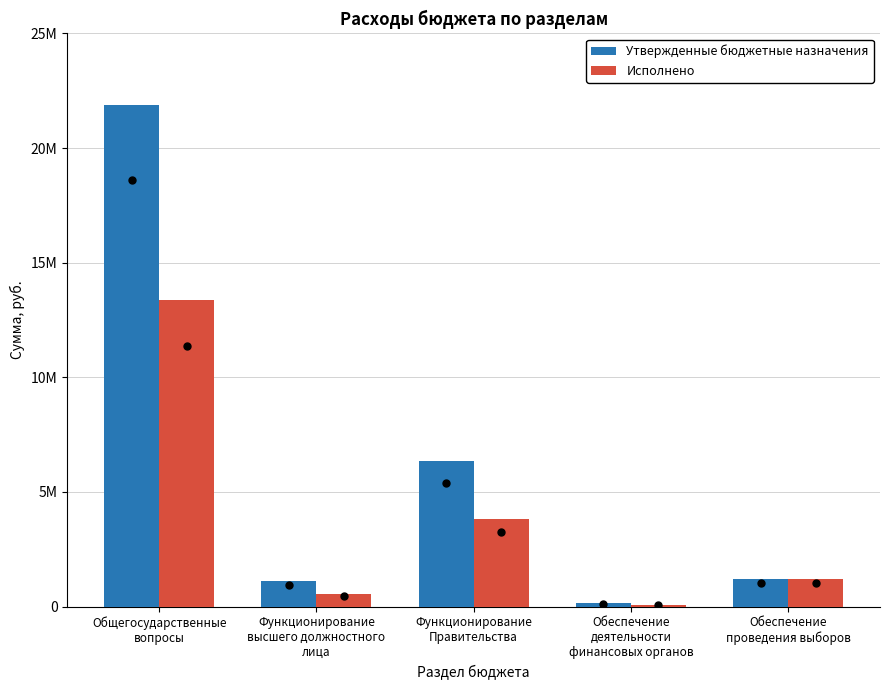

What is the label of the 5th bar from the right?

Общегосударственные
вопросы